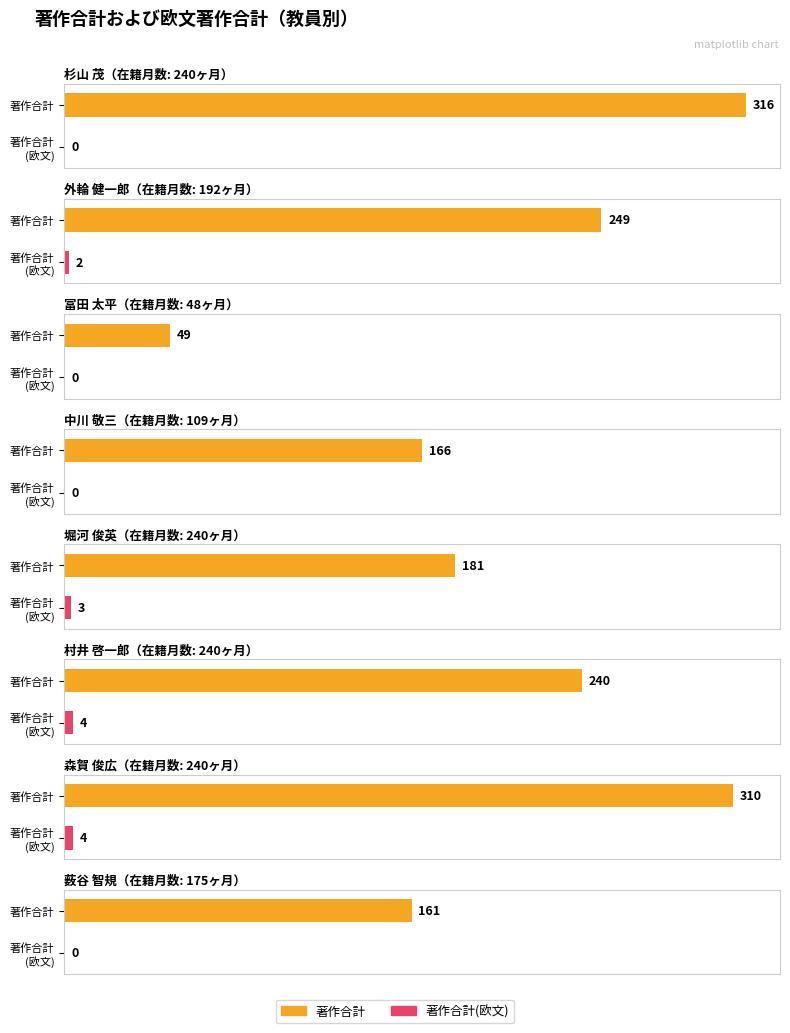

True or false: 著作合計(欧文) has a value of 0 at 杉山 茂.

True